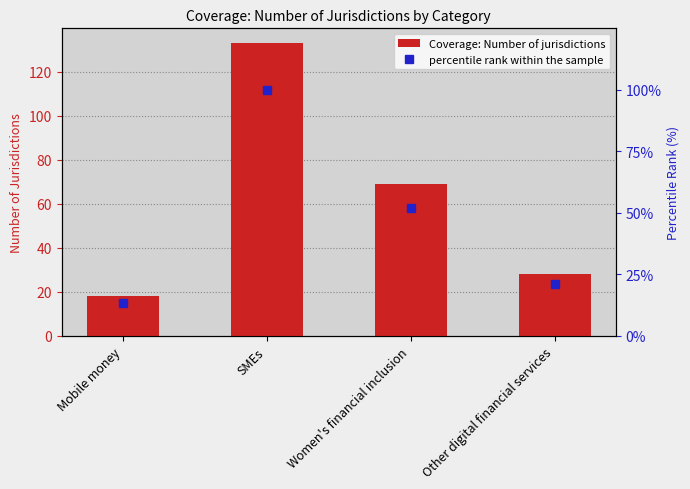

What is the difference between the second highest and second lowest values in the Coverage: Number of jurisdictions series?

41